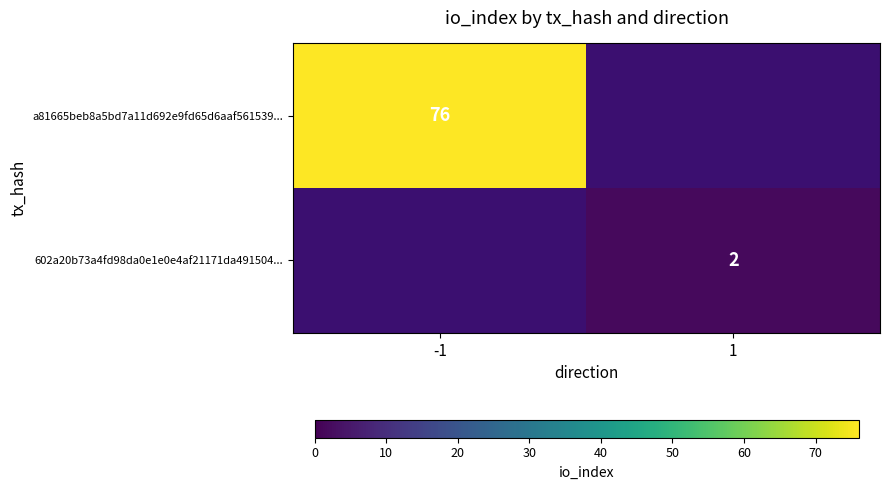

True or false: 602a20b73a4fd98da0e1e0e4af21171da491504... has a value of 1 at 1.

False